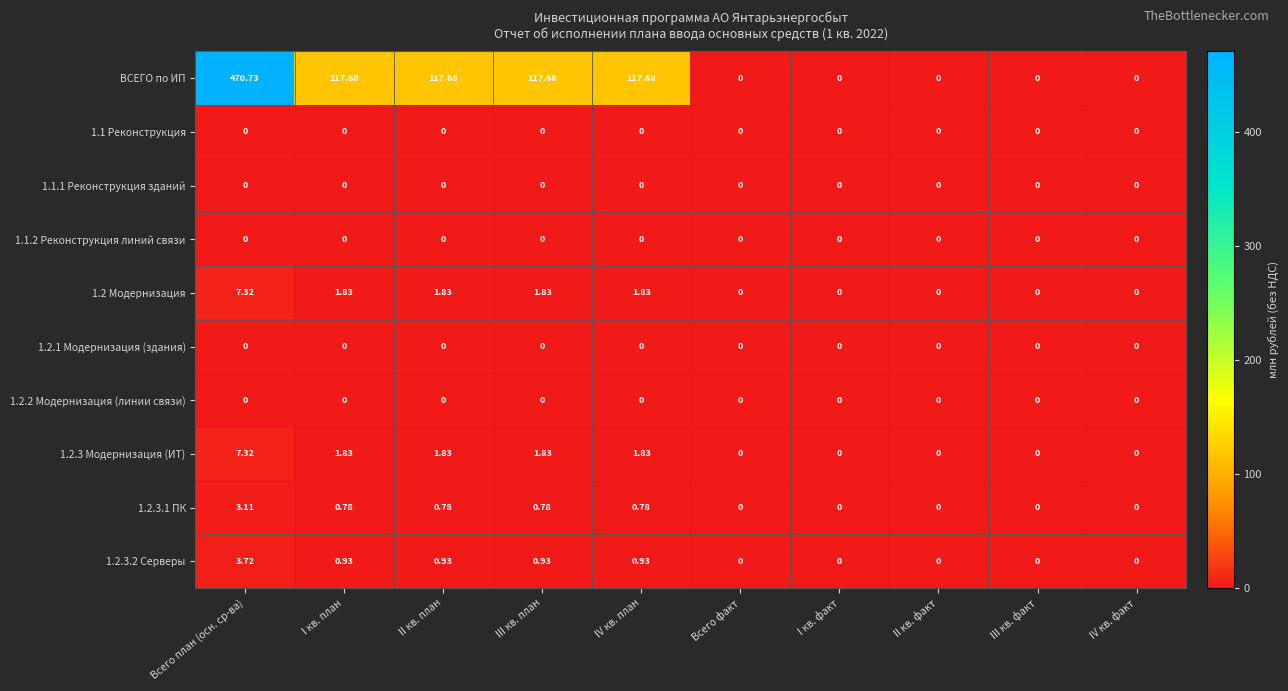

Which category has the highest value in the 1.2.3.2 Серверы series?

Всего план (осн. ср-ва)